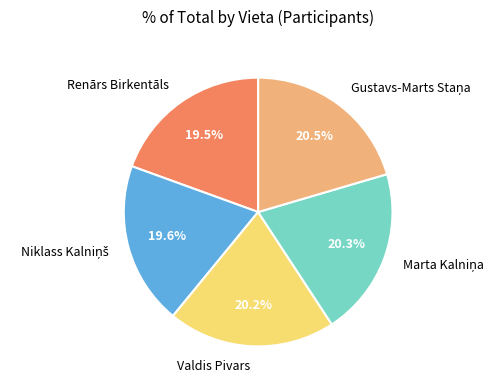

Is the sum of Renārs Birkentāls and Valdis Pivars greater than half?

No